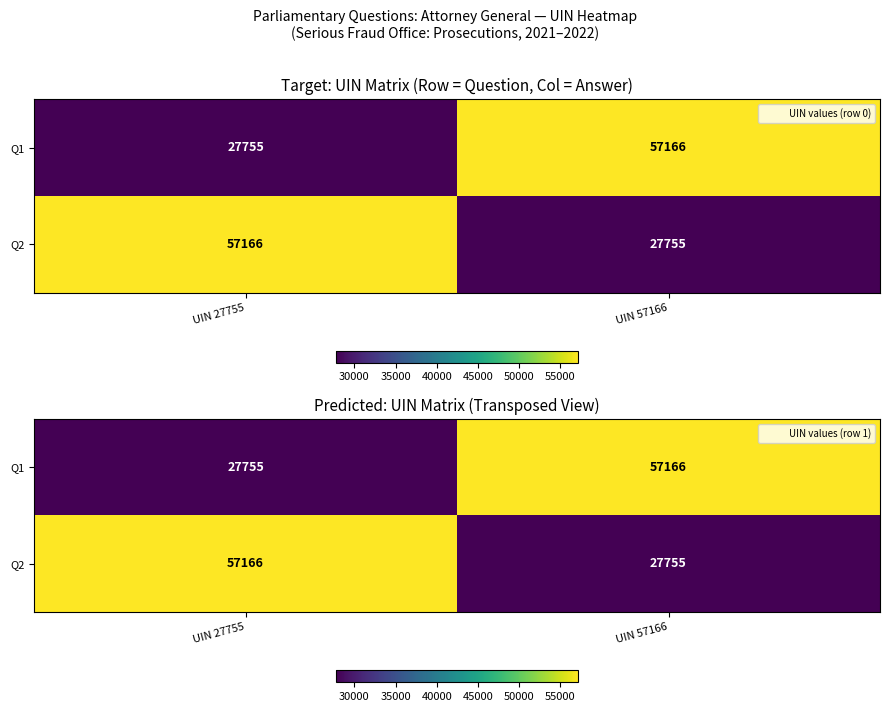

At UIN 27755, list the series in order from smallest to largest.

Q1, Q2